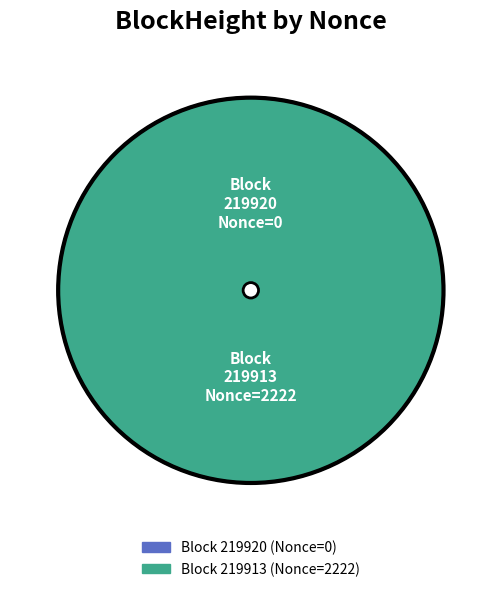

What percentage do 219913 and 219920 together represent?

100.0%